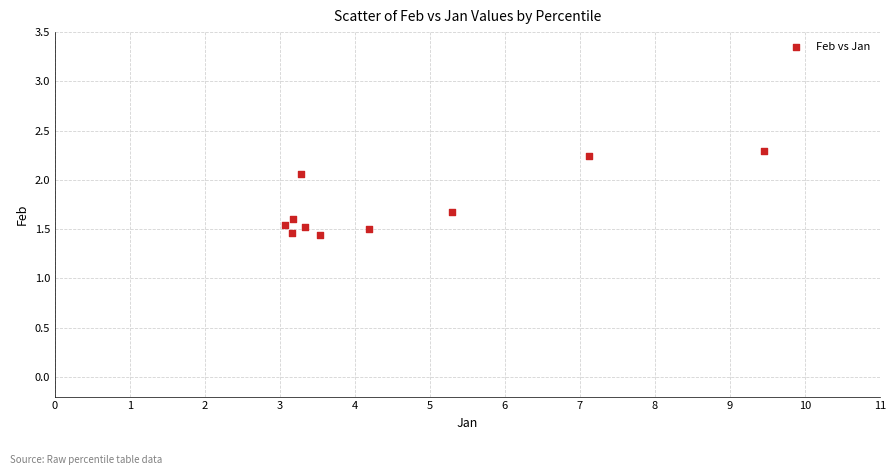

What is the range of X values (max minus min)?

6.4